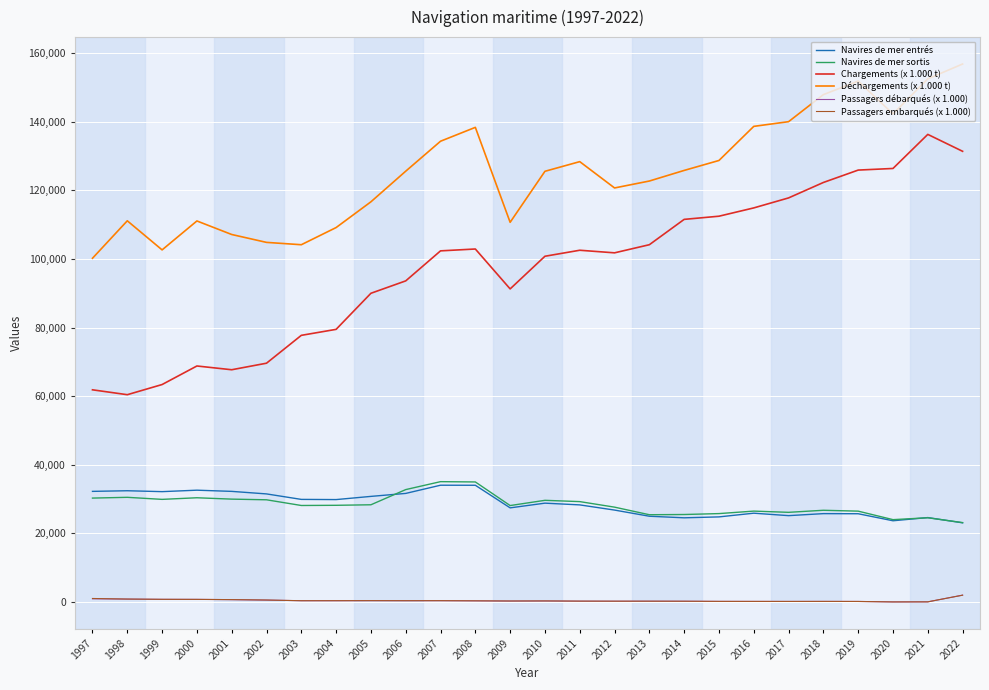

Which series has the largest total across all categories?

Déchargements (x 1.000 t)